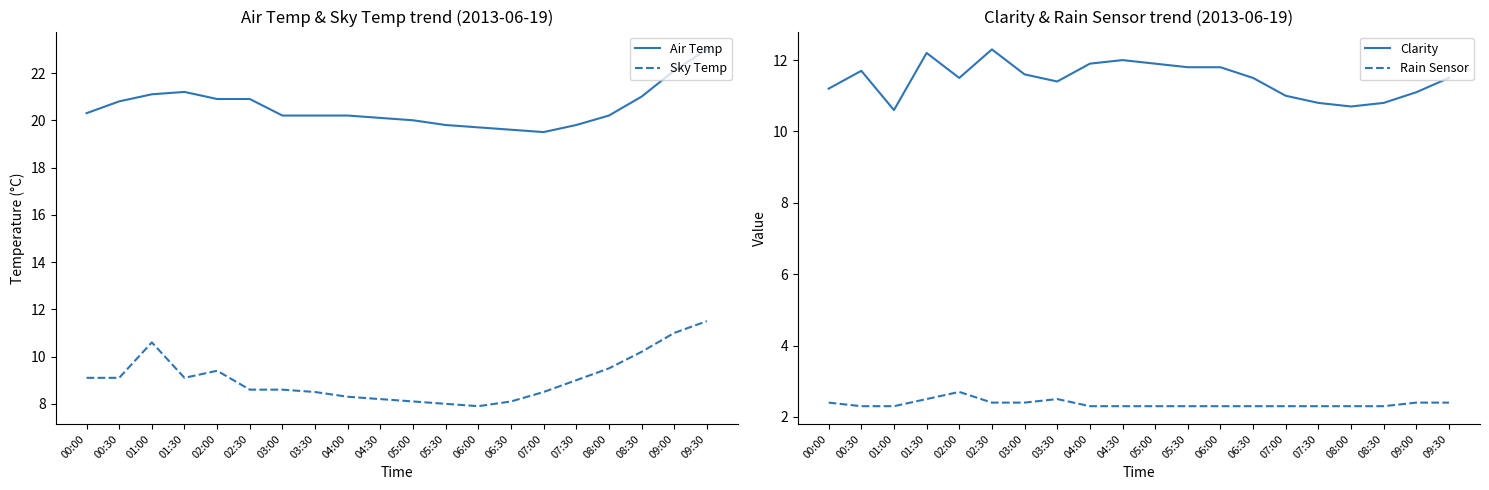

Which series has the largest total across all categories?

Air Temp